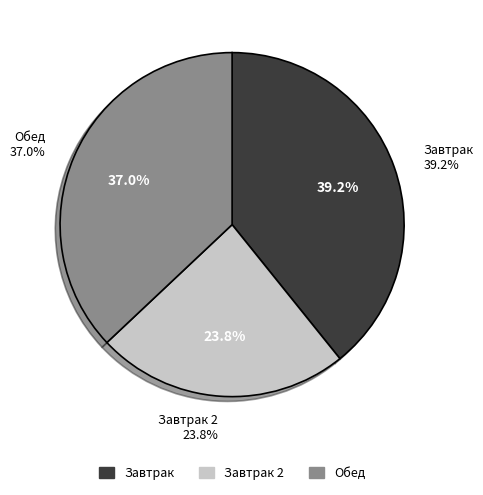

The Гуляш slice represents 1% of the pie. True or false?

False